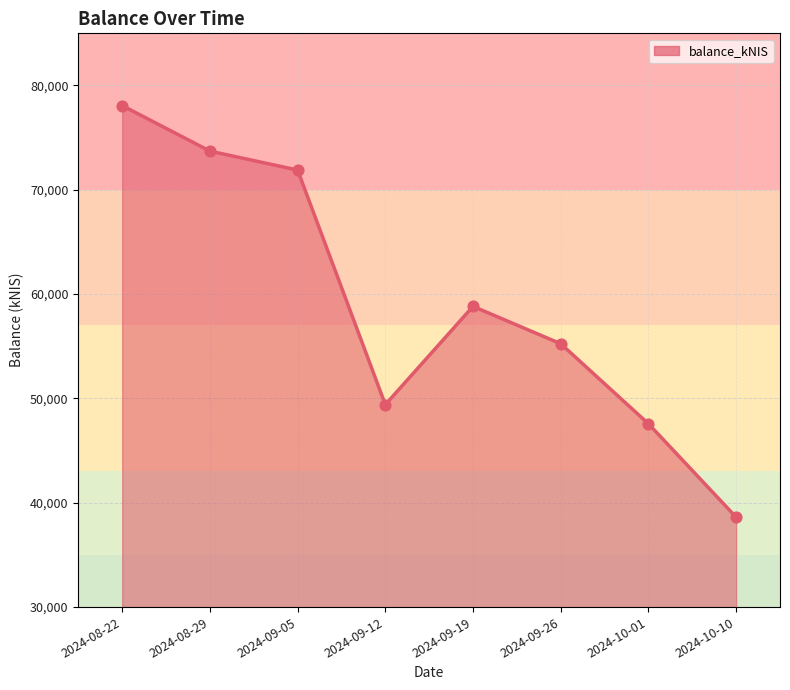

Approximately how many times larger is the value at 2024-08-22 compared to 2024-09-19?

1.3